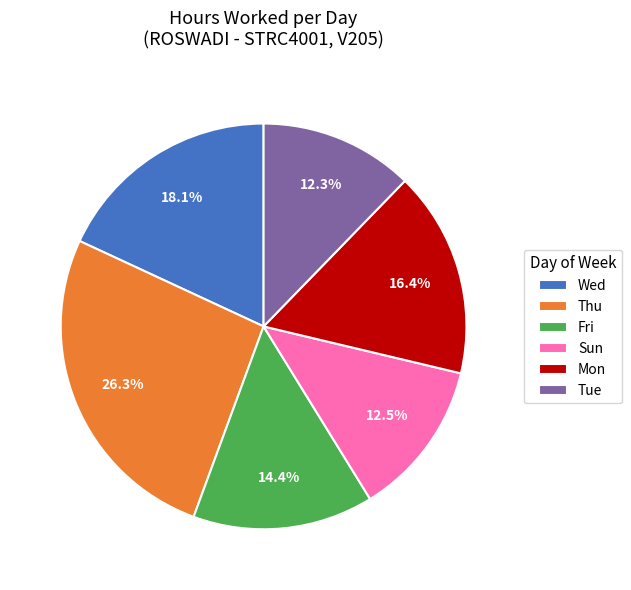

What percentage is the Thu slice, to the nearest percent?

26%